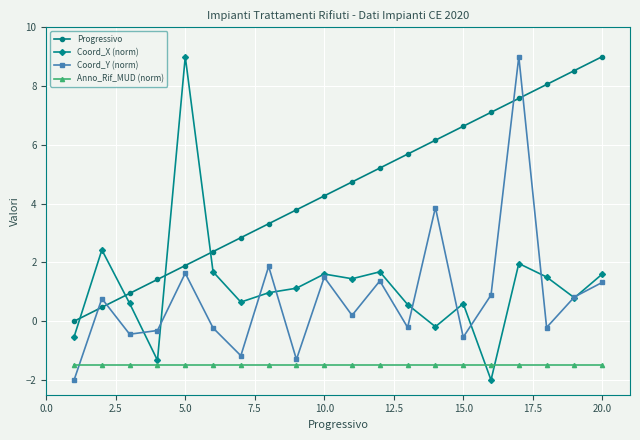

True or false: Progressivo and Coord_Y (norm) cross at least once.

True